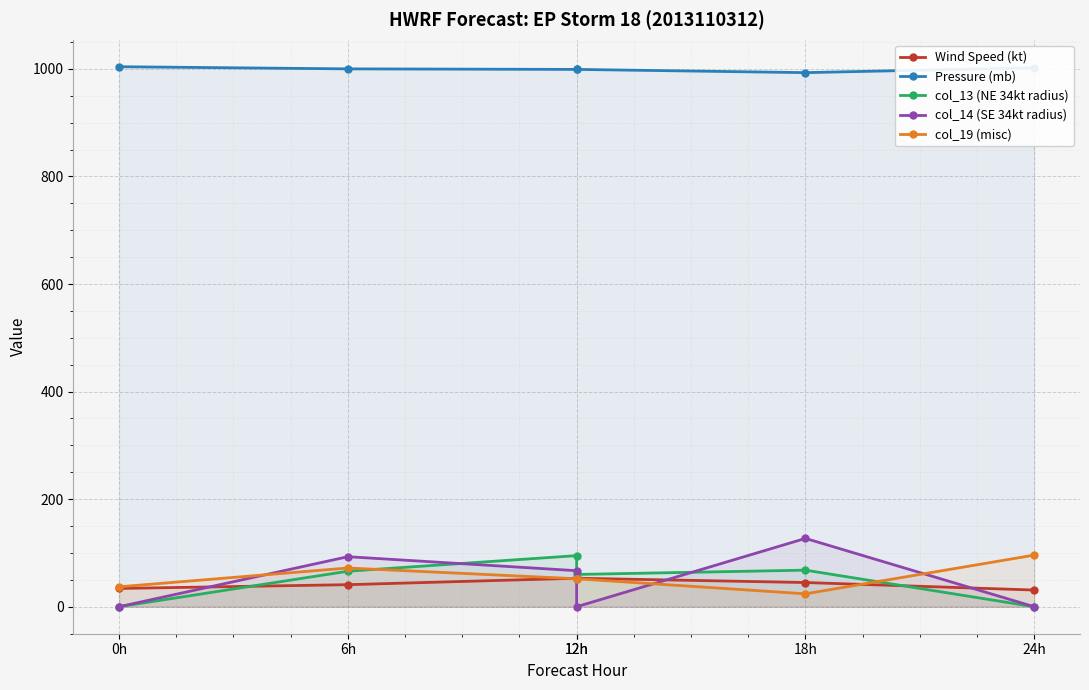

What are all the series names shown in the legend?

Wind Speed (kt), Pressure (mb), col_13 (NE 34kt radius), col_14 (SE 34kt radius), col_19 (misc)